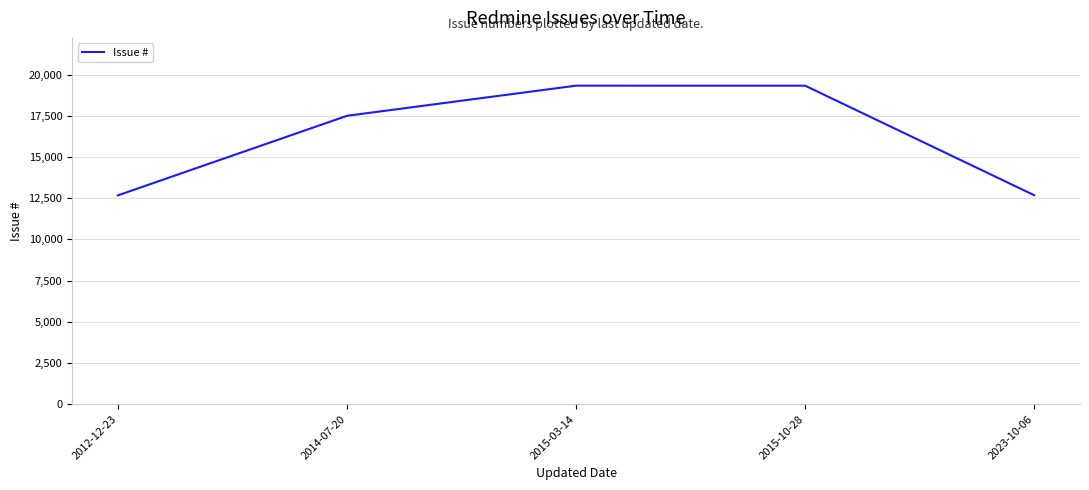

Count the number of categories in the chart.

5